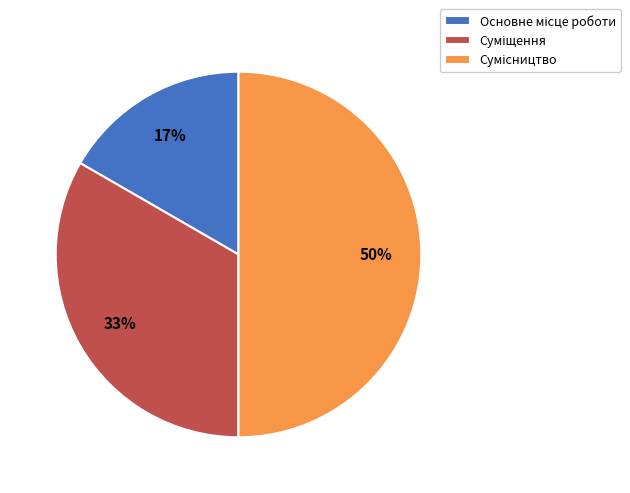

To the nearest percent, what is the difference between the largest and smallest slice percentages?

33%